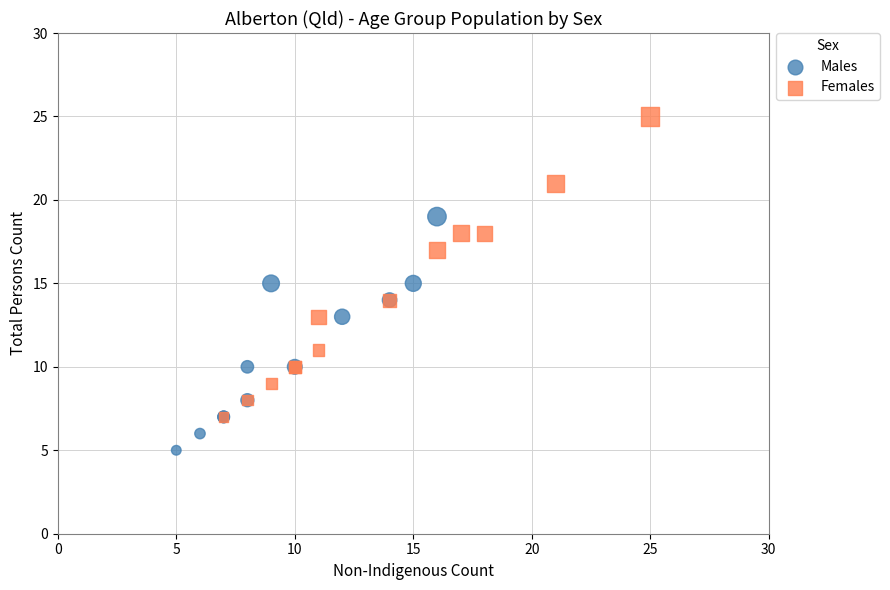

Which series reaches the maximum Y coordinate?

Females